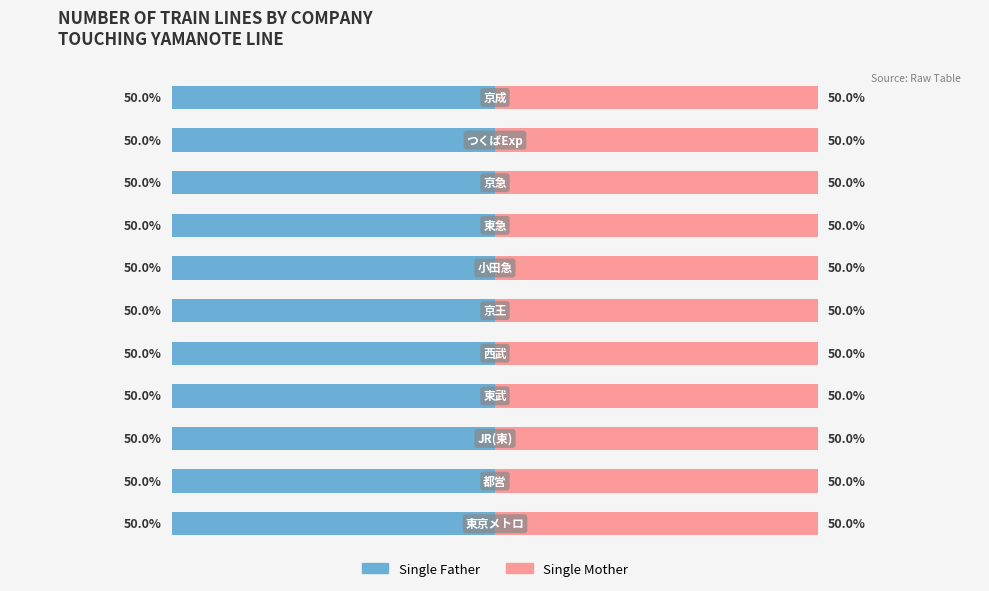

The Single Father series shows 1 at 西武. True or false?

False